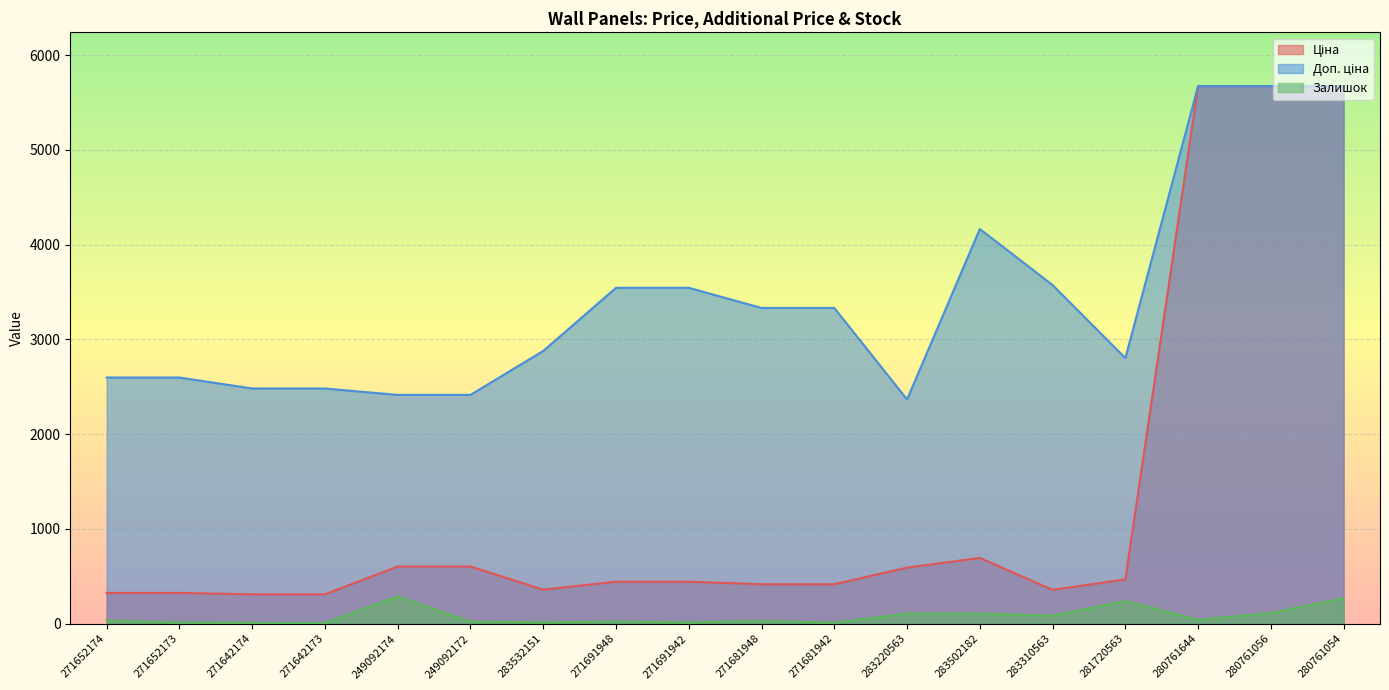

Which category has the lowest value across all series?

271642173